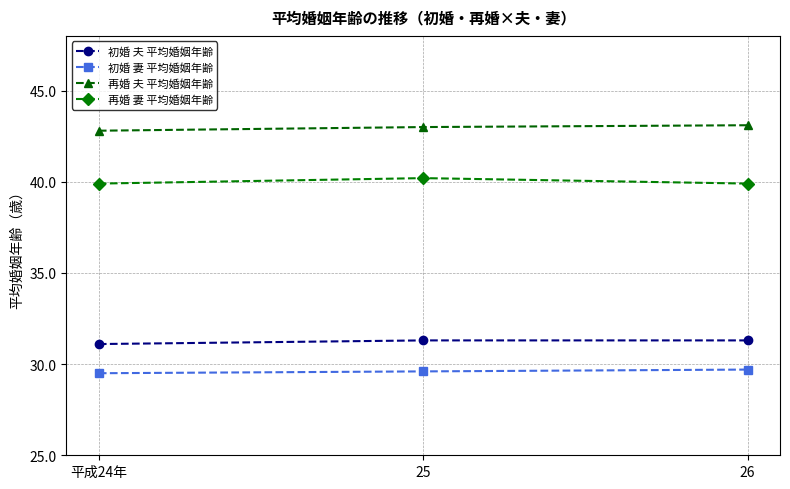

Does the chart display data point markers on the line(s)?

Yes